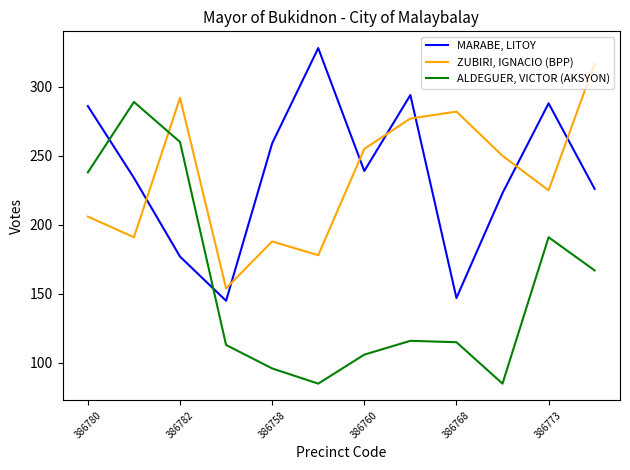

Rank the series by their maximum value, from highest to lowest.

MARABE, LITOY, ZUBIRI, IGNACIO (BPP), ALDEGUER, VICTOR (AKSYON)